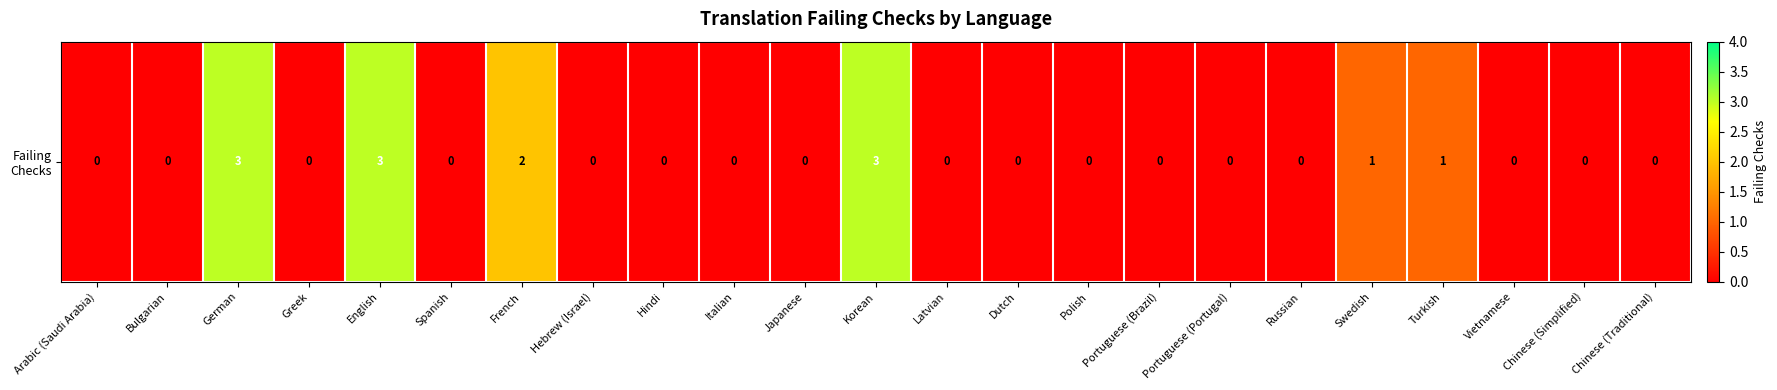

What is the change in value from Russian to Turkish?

+1